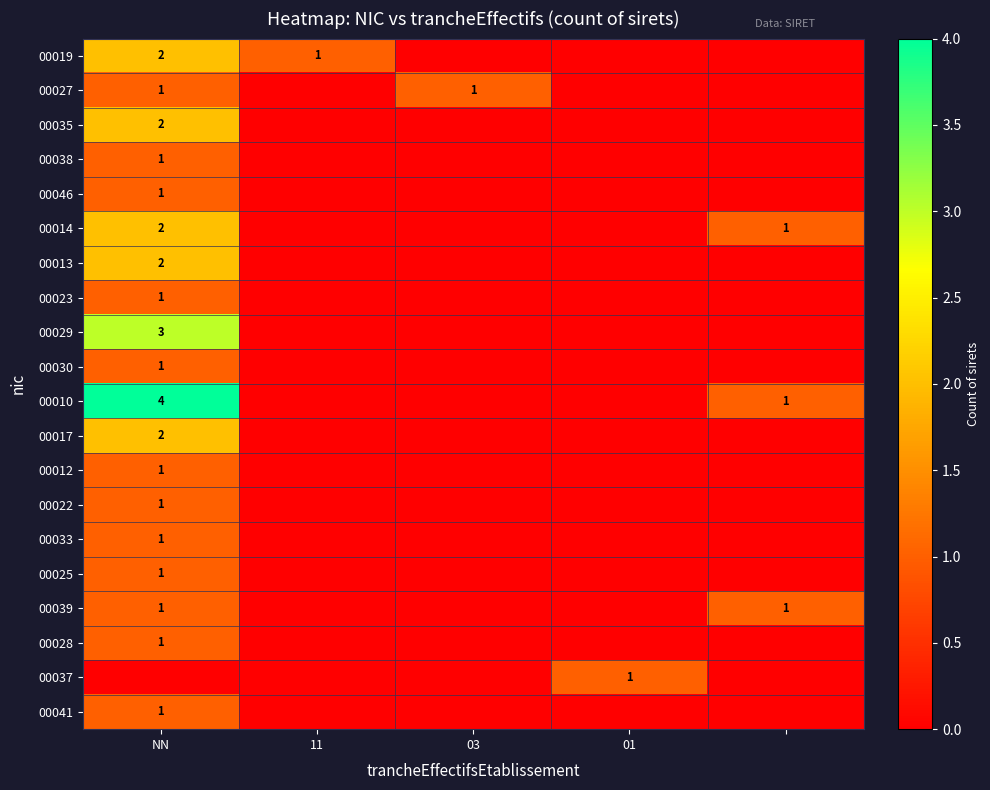

How many series are shown in this chart?

20